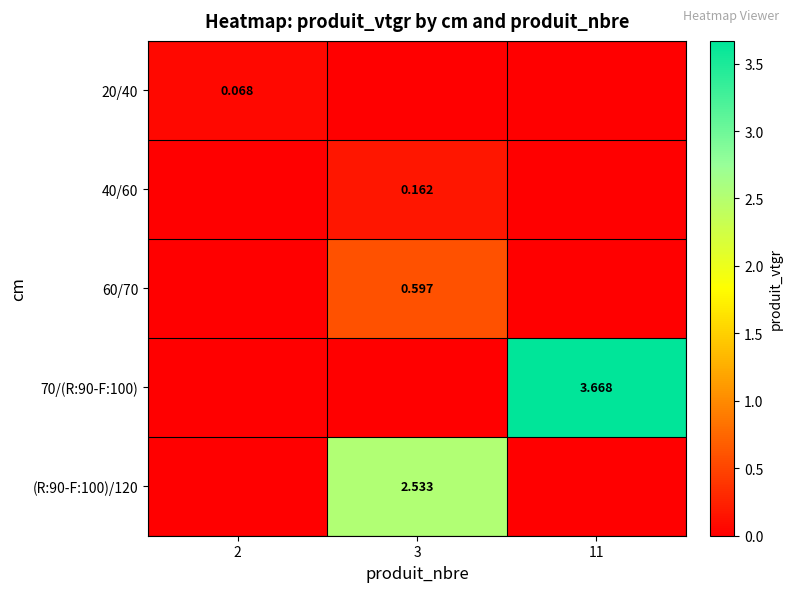

Between 2 and 3, which series saw the biggest shift?

(R:90-F:100)/120